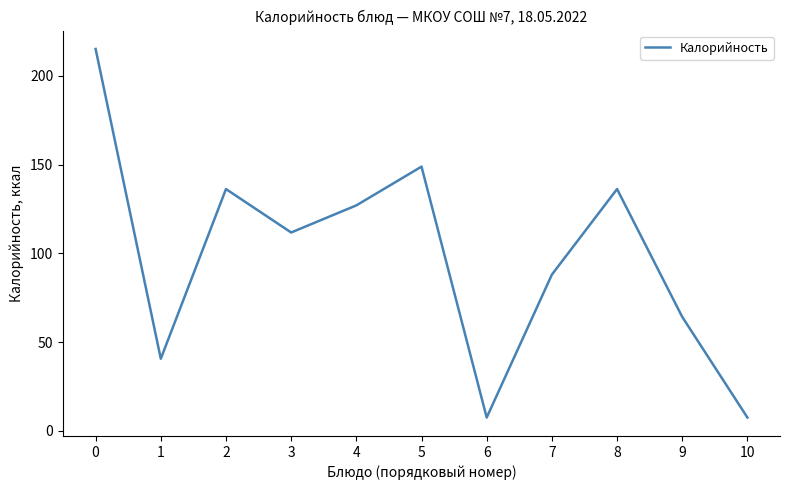

Reading right to left, list all the values displayed in this chart.

7.5	64.2	136.2	88.0	7.5	148.8	127.0	111.7	136.2	40.6	215.1